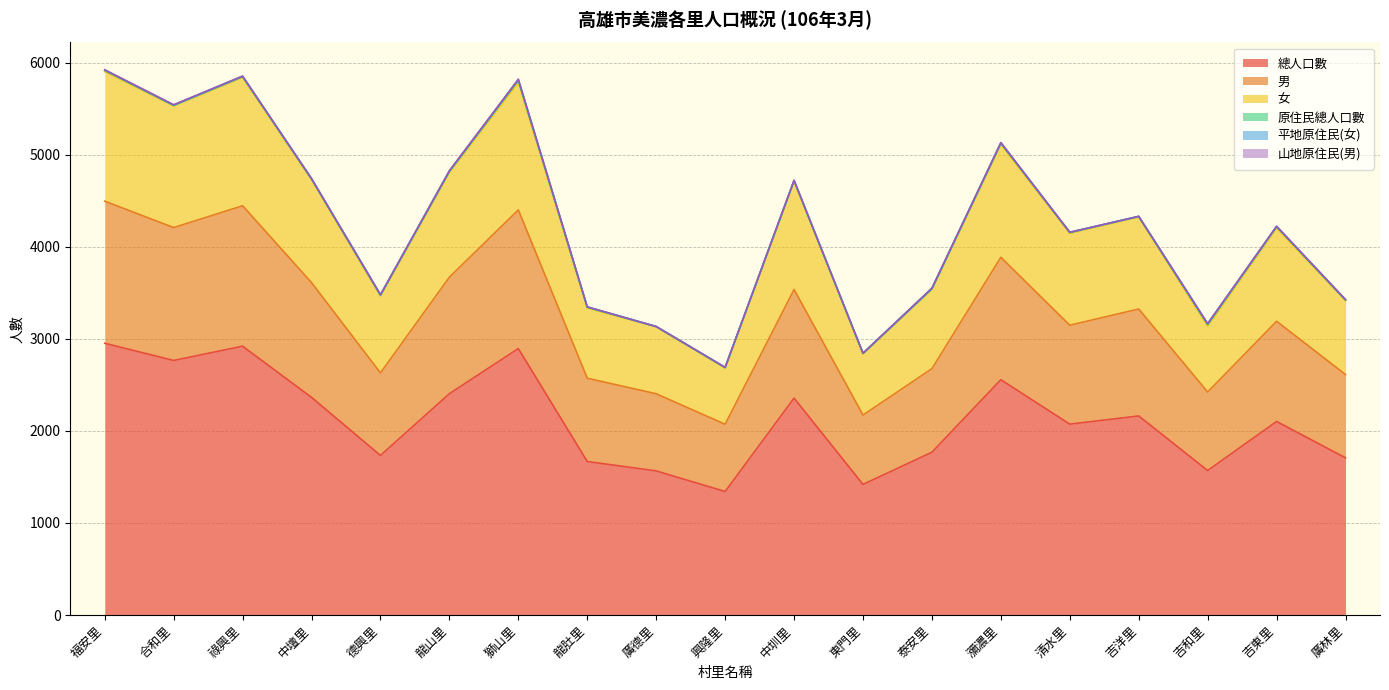

At how many categories does at least one series exceed 3156?

15